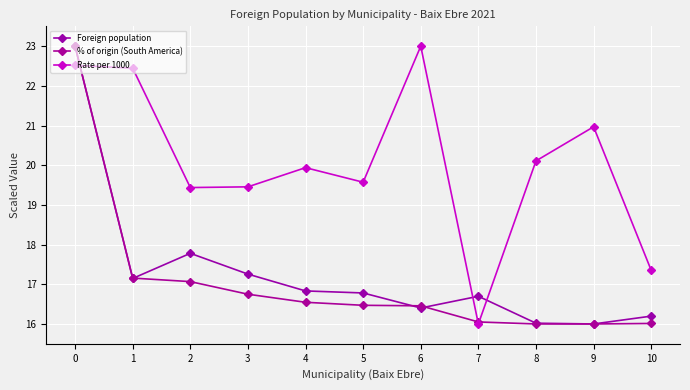

How many lines are shown in the chart?

3